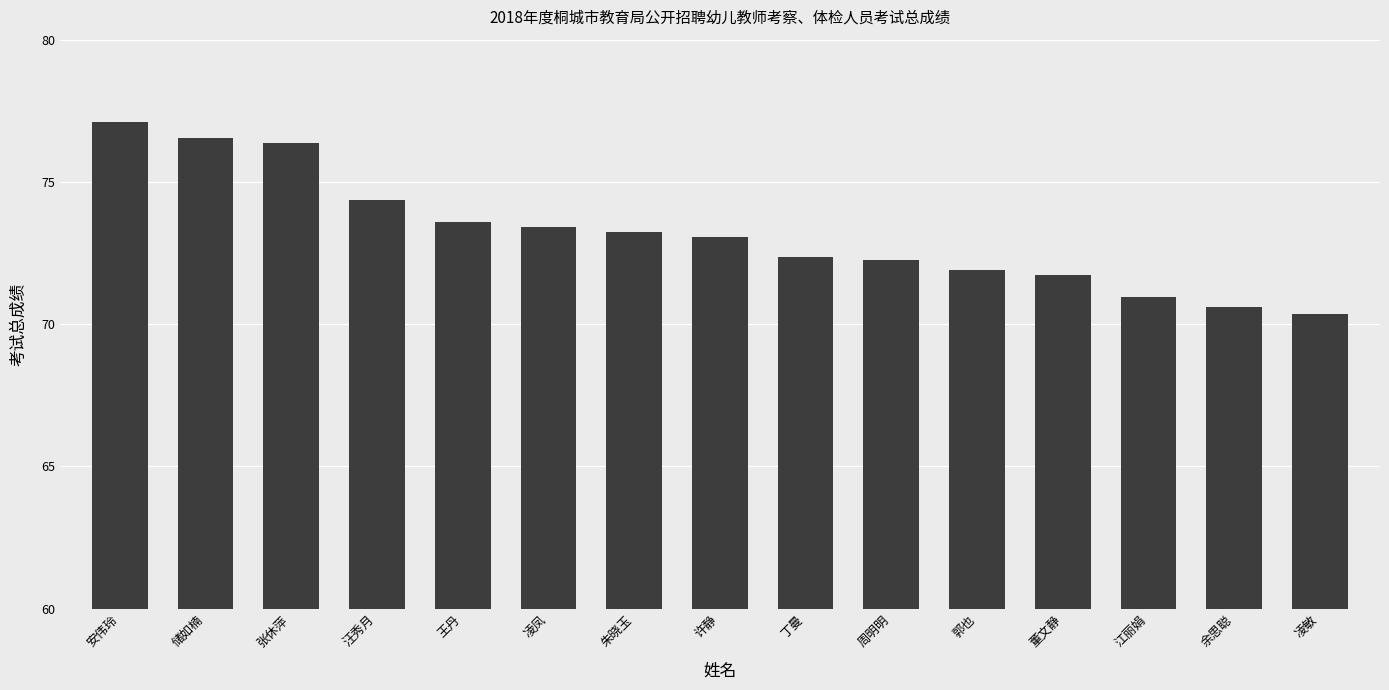

What is the ratio of the value at 朱晓玉 to the value at 董文静?

1.0